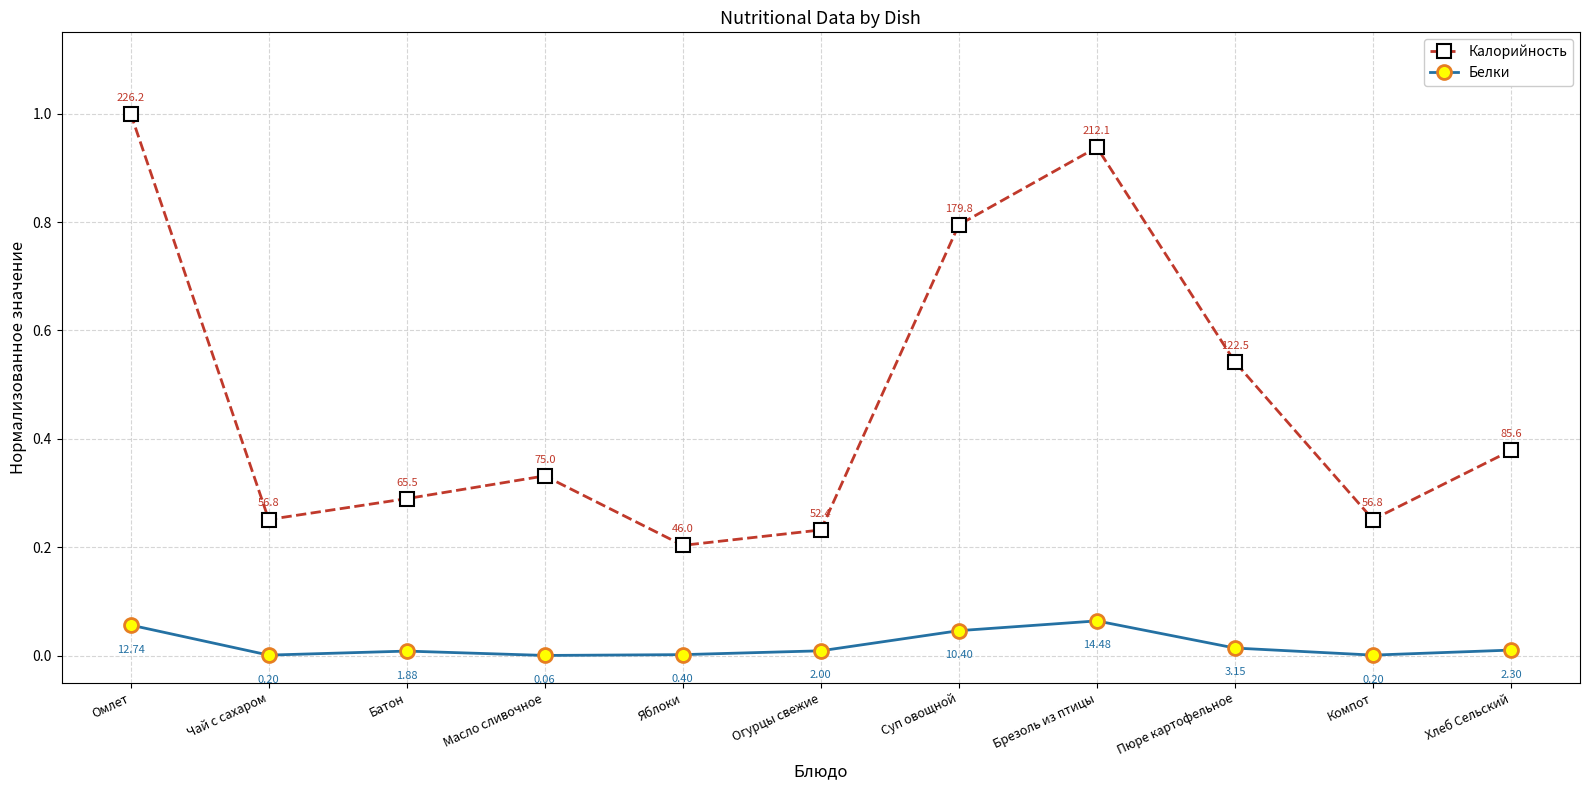

True or false: Белки and Калорийность intersect in this chart.

False